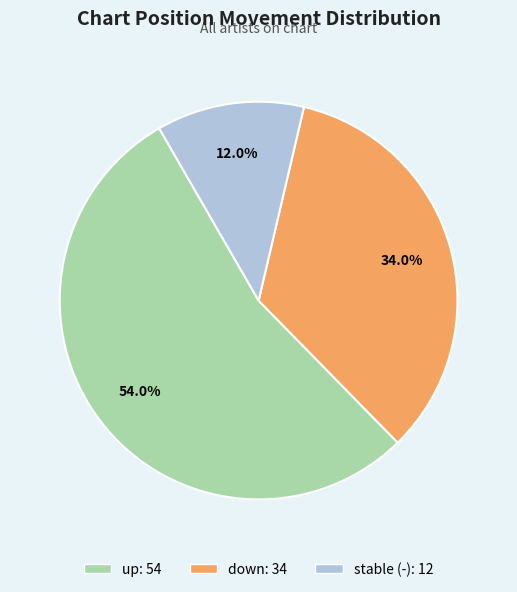

Does any single category account for the majority?

Yes